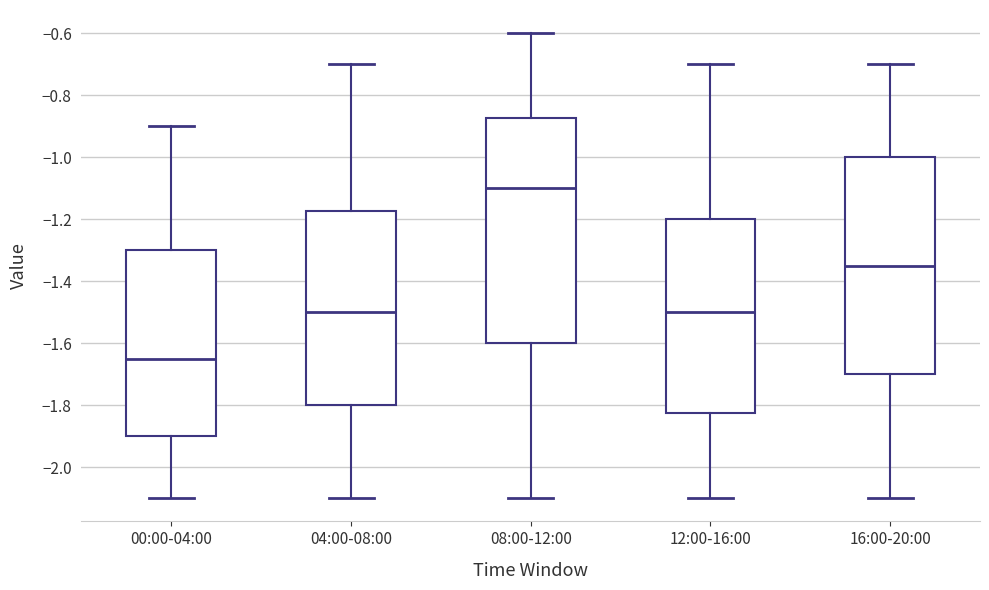

Comparing the boxes themselves (not the whiskers), which one is the tallest?

08:00-12:00